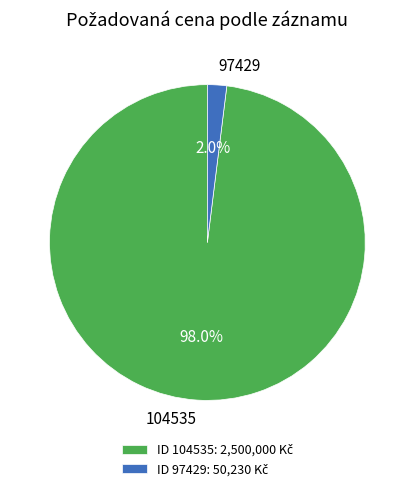

Which category has the biggest portion of the pie?

104535